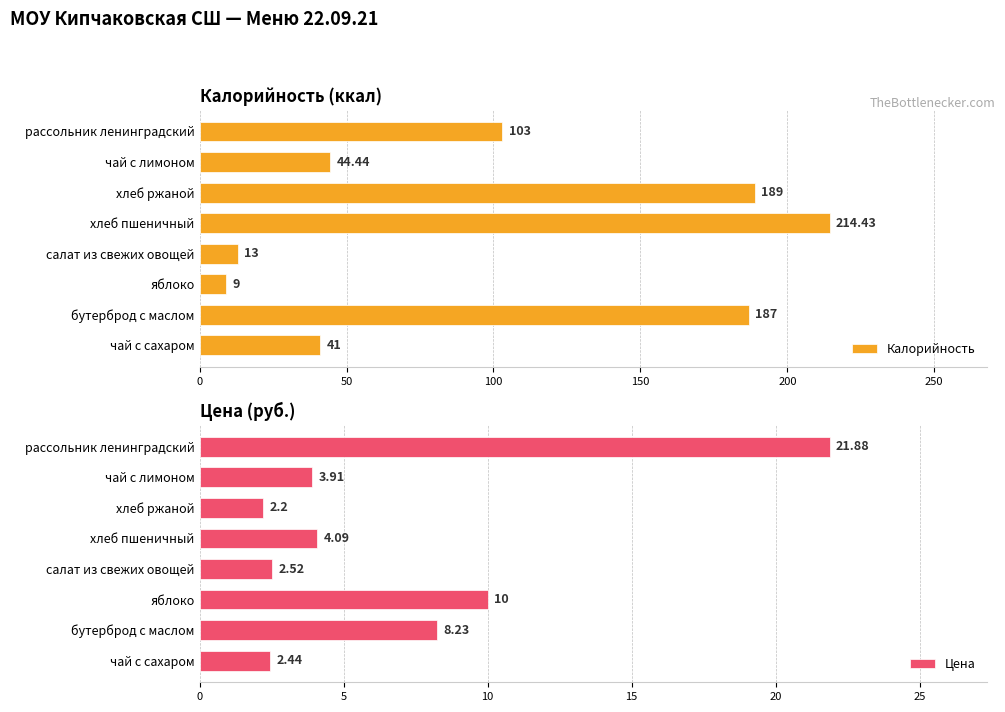

Is it true that Цена equals 2.7 at хлеб пшеничный?

False